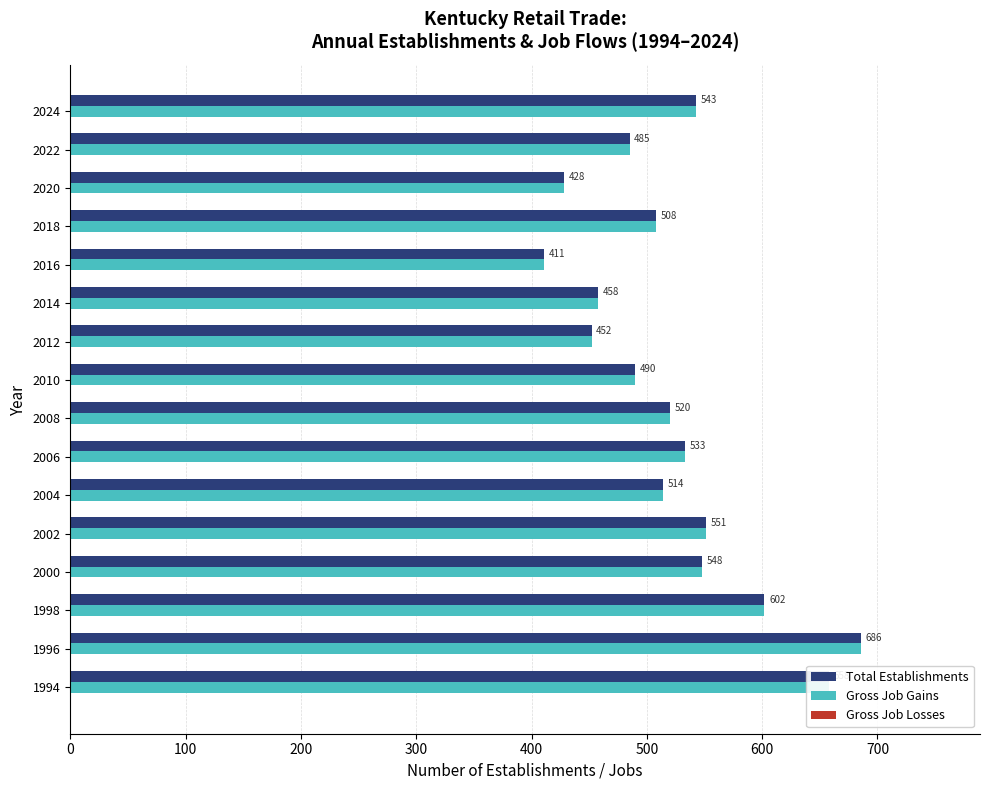

What is the sum of all Gross Job Gains values?

8387